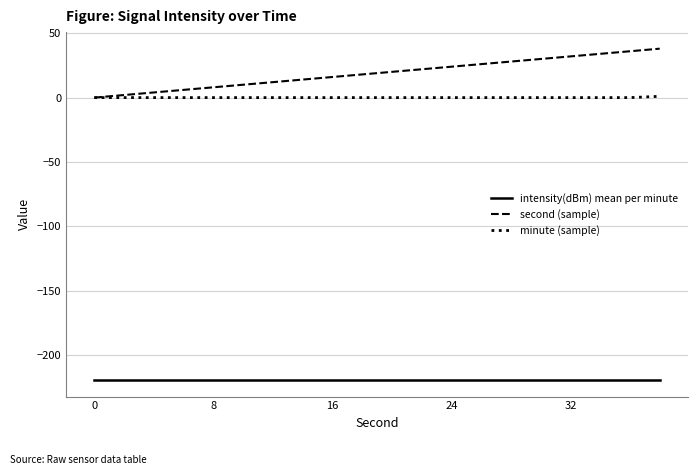

List the series in order of their peak value, highest first.

second (sample), minute (sample), intensity(dBm) mean per minute